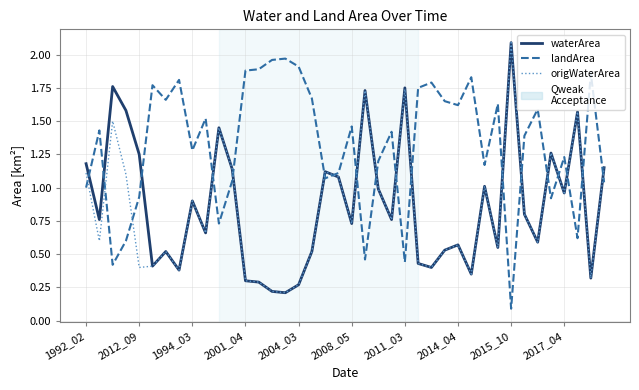

What is the maximum value shown in the chart?

2.1